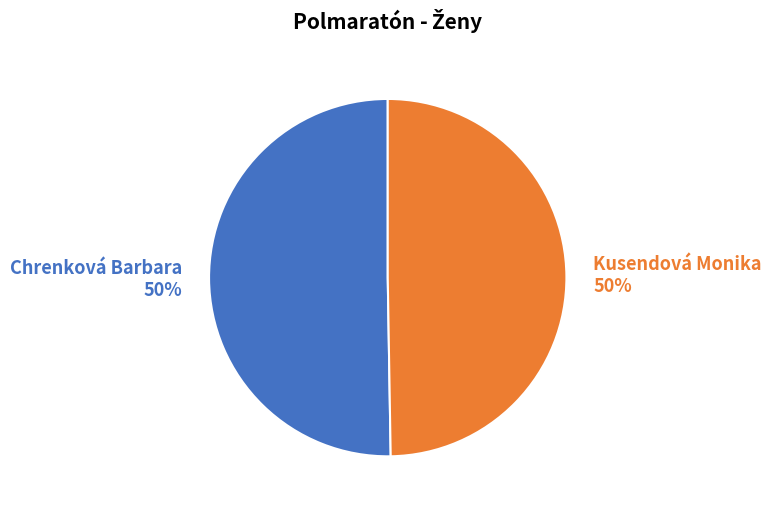

To the nearest percent, what is the combined percentage of Kusendová Monika 50% and Chrenková Barbara 50%?

100%